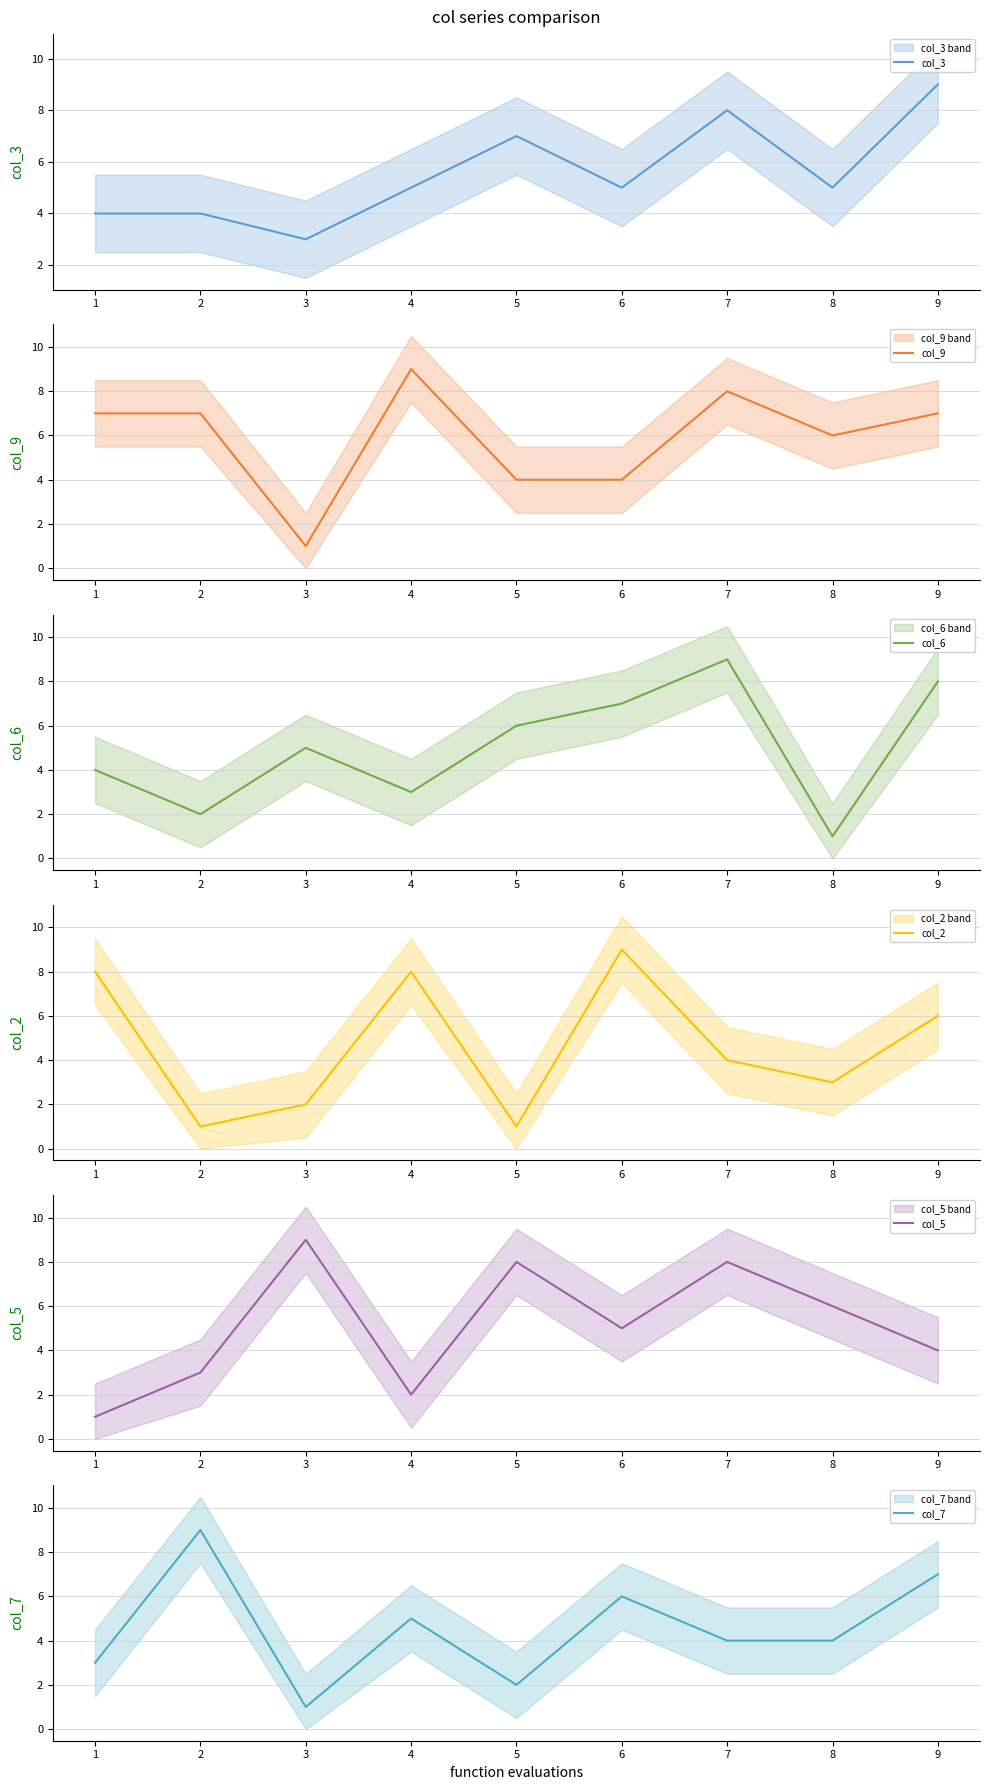

Does the chart have visible grid lines?

Yes